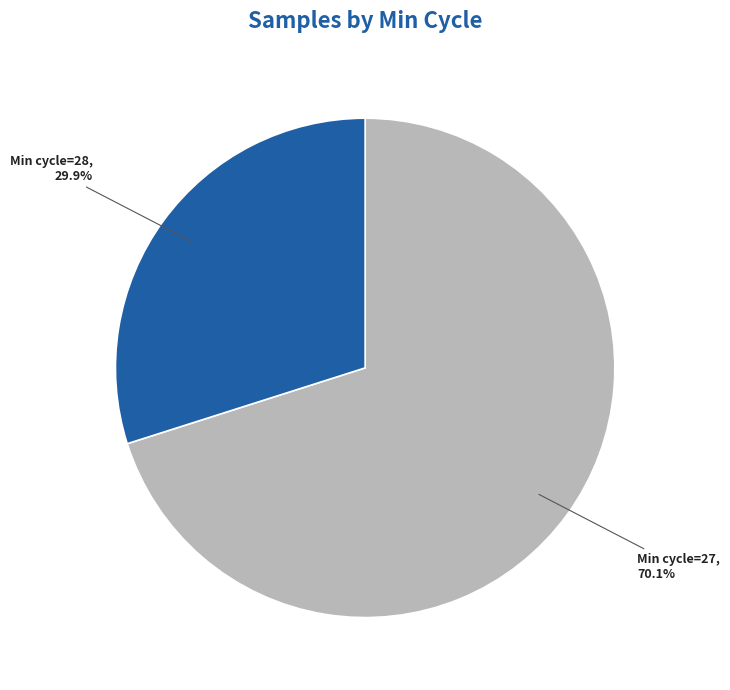

Which has a higher value, Min cycle=27 or Min cycle=28?

Min cycle=27